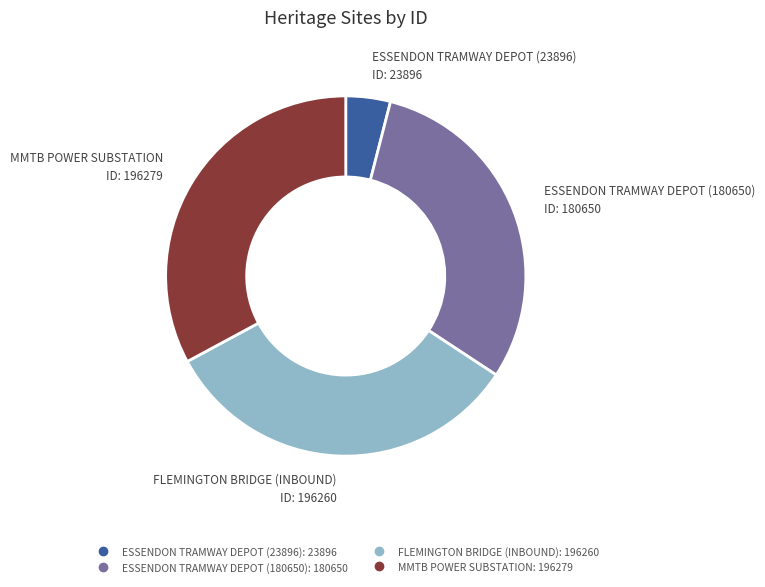

Between ESSENDON TRAMWAY DEPOT (23896) and FLEMINGTON BRIDGE (INBOUND), which is larger?

FLEMINGTON BRIDGE (INBOUND)